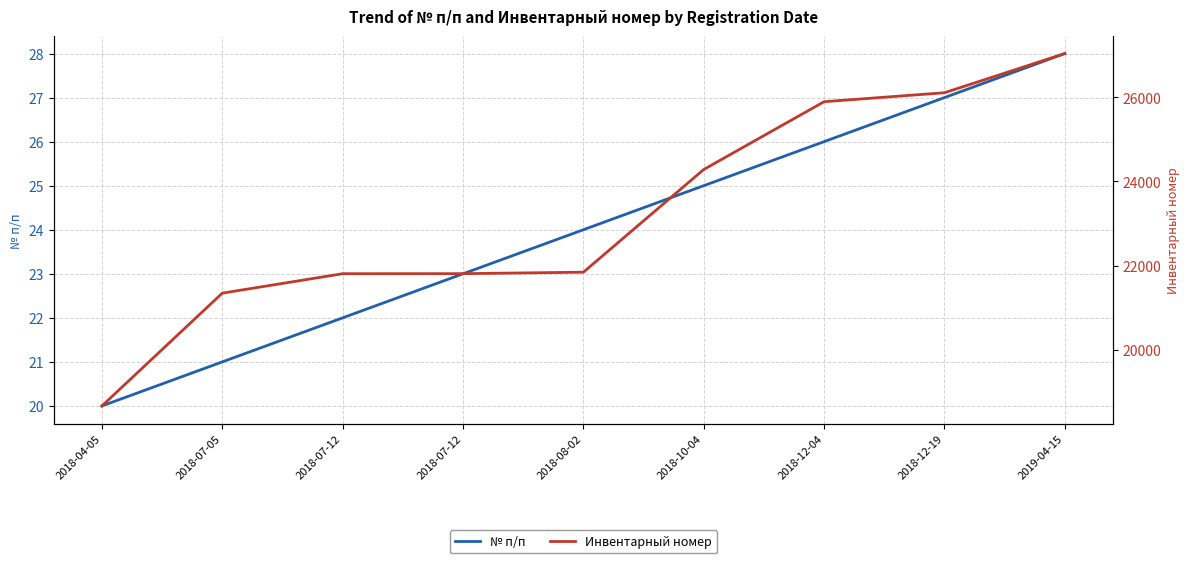

How many lines are shown in the chart?

2